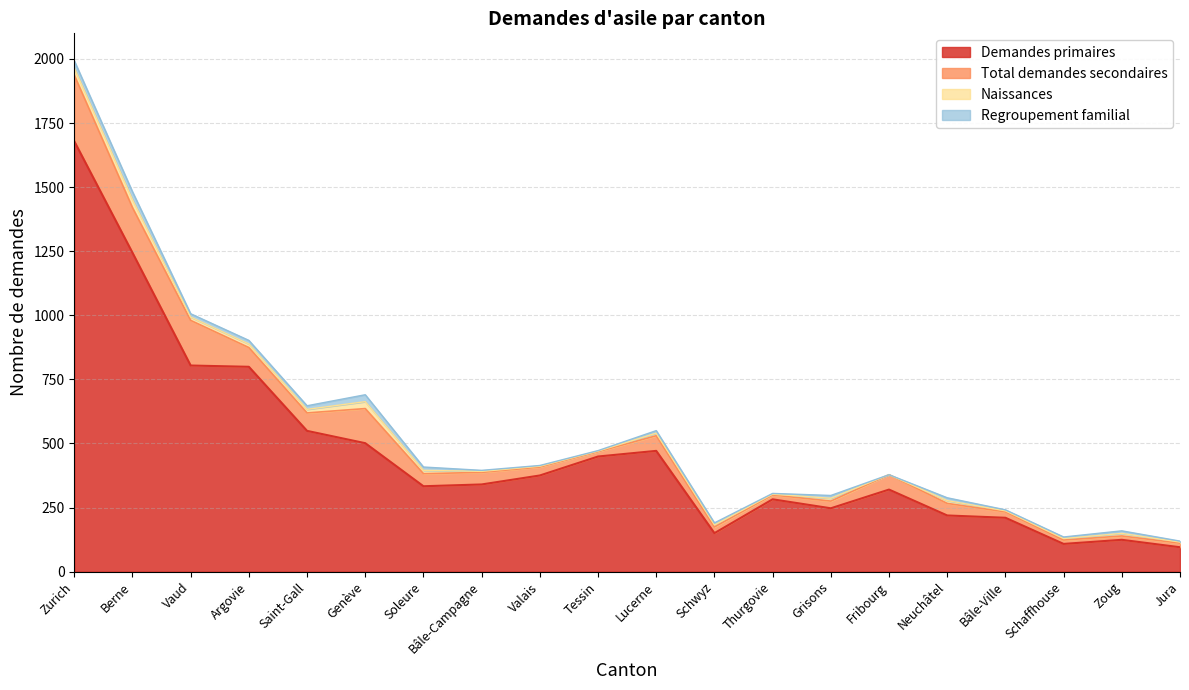

Reading left to right, list all the values displayed in this chart.

Demandes primaires: Zurich=1679	Berne=1244	Vaud=804	Argovie=799	Saint-Gall=549	Genève=501	Soleure=333	Bâle-Campagne=340	Valais=375	Tessin=449	Lucerne=471	Schwyz=150	Thurgovie=282	Grisons=247	Fribourg=320	Neuchâtel=219	Bâle-Ville=210	Schaffhouse=108	Zoug=124	Jura=95
Naissances: Zurich=28	Berne=31	Vaud=13	Argovie=14	Saint-Gall=14	Genève=27	Soleure=13	Bâle-Campagne=4	Valais=3	Tessin=2	Lucerne=10	Schwyz=8	Thurgovie=3	Grisons=11	Fribourg=0	Neuchâtel=11	Bâle-Ville=4	Schaffhouse=6	Zoug=10	Jura=4
Total demandes secondaires: Zurich=258	Berne=176	Vaud=176	Argovie=75	Saint-Gall=70	Genève=135	Soleure=49	Bâle-Campagne=47	Valais=33	Tessin=19	Lucerne=59	Schwyz=24	Thurgovie=17	Grisons=28	Fribourg=58	Neuchâtel=47	Bâle-Ville=23	Schaffhouse=15	Zoug=15	Jura=16
Regroupement familial: Zurich=28	Berne=31	Vaud=13	Argovie=14	Saint-Gall=14	Genève=27	Soleure=13	Bâle-Campagne=4	Valais=3	Tessin=2	Lucerne=10	Schwyz=8	Thurgovie=3	Grisons=11	Fribourg=0	Neuchâtel=11	Bâle-Ville=4	Schaffhouse=6	Zoug=10	Jura=4